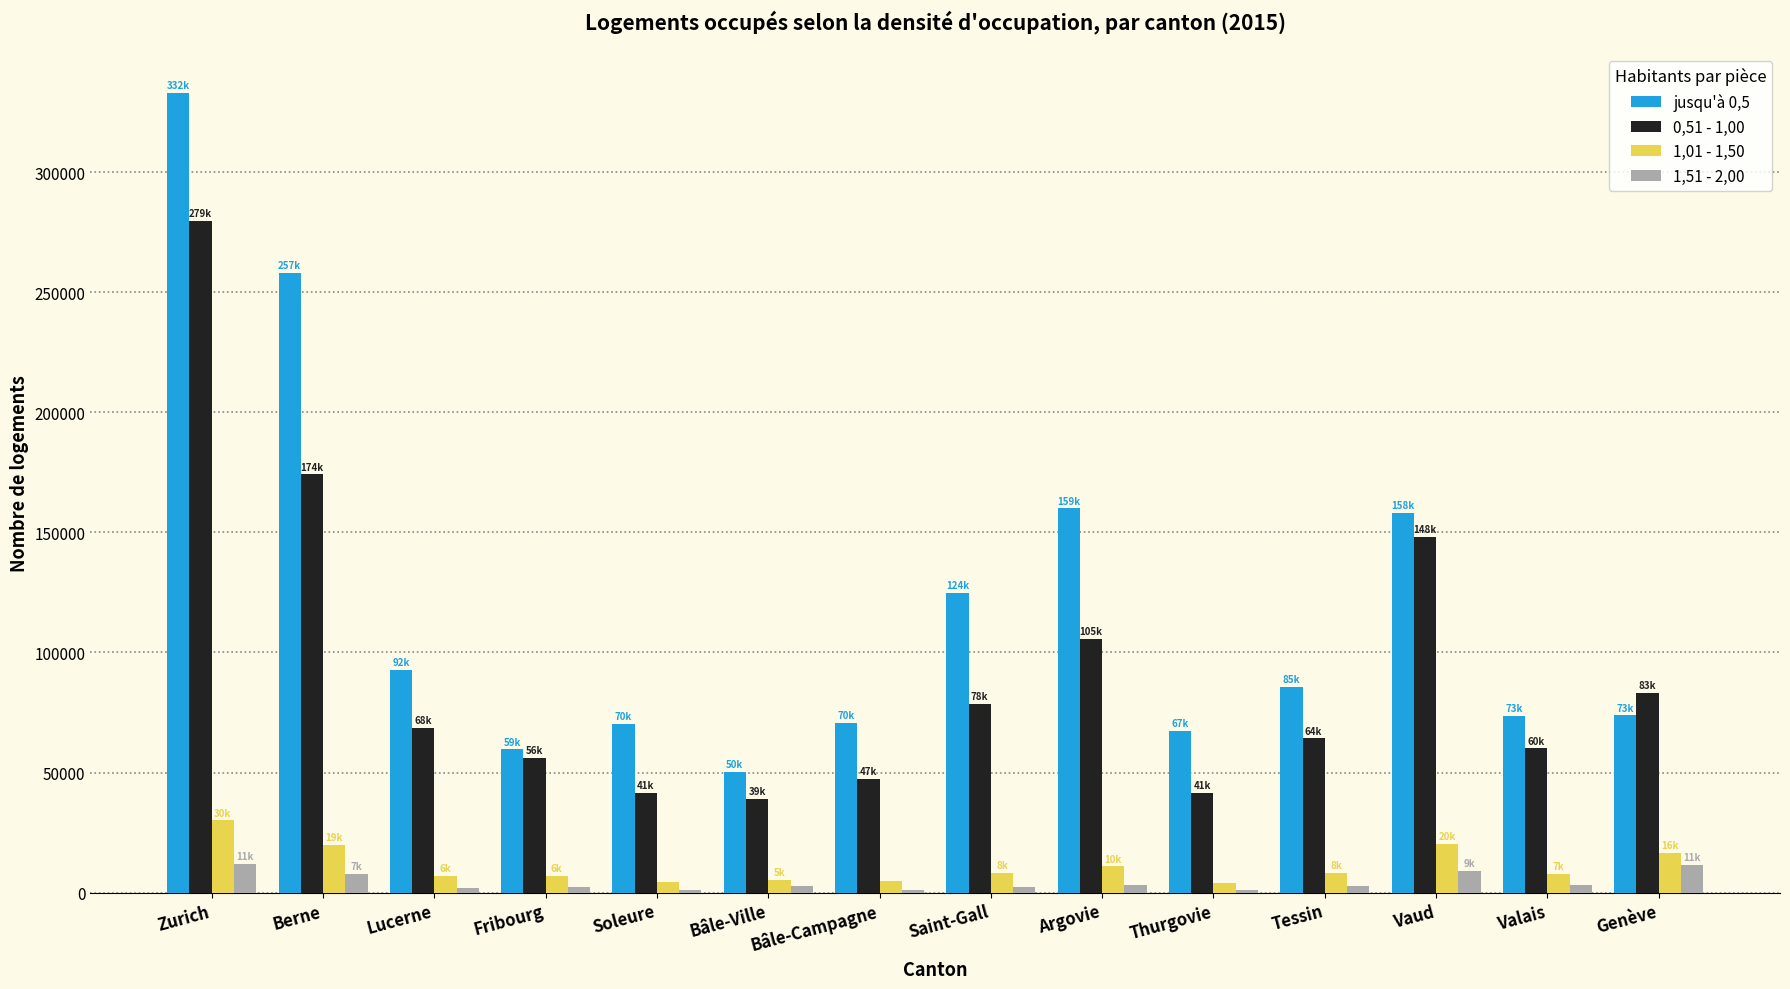

True or false: jusqu'à 0,5 has a value of 67186 at Thurgovie.

True